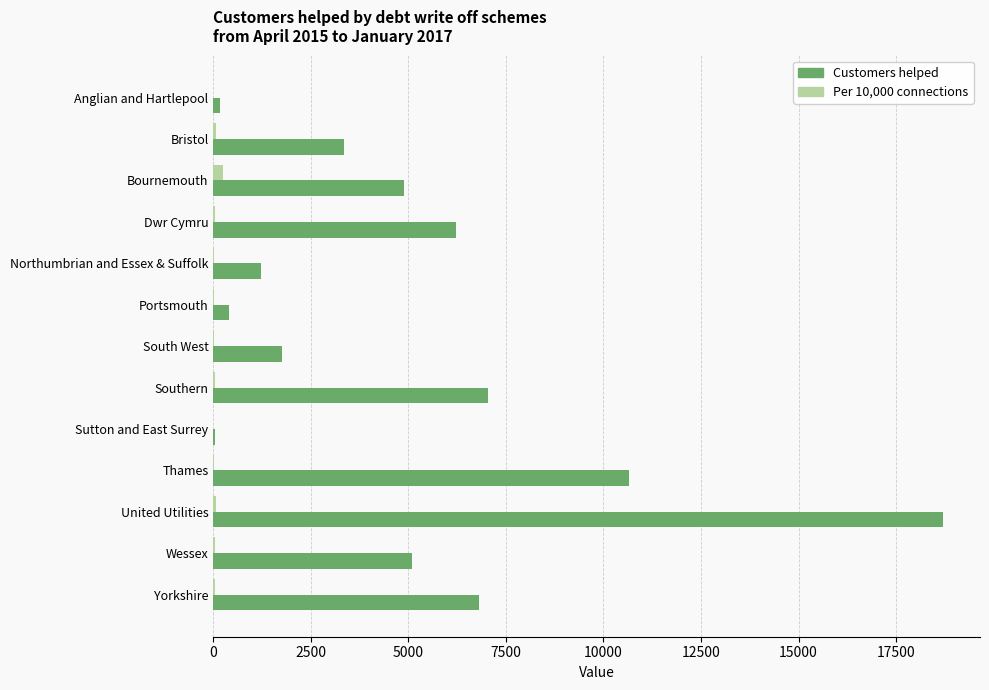

What is the sum of all Customers helped values?

66390.0